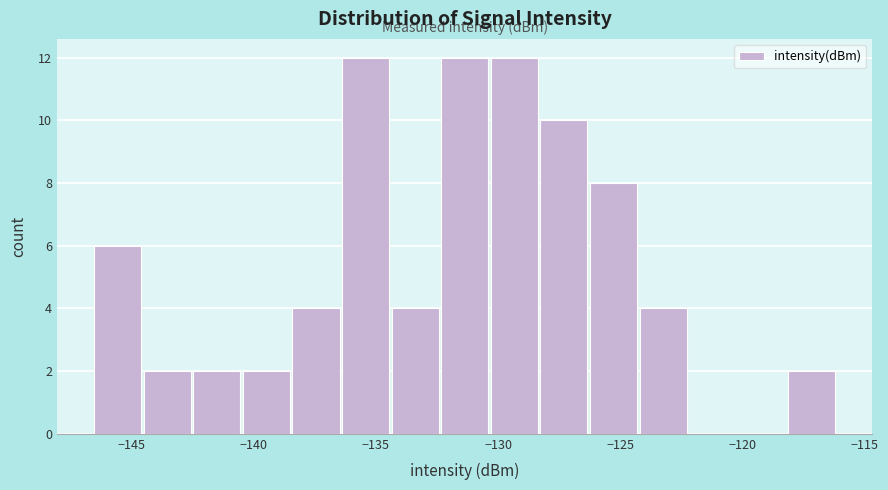

What is the height of the bar covering -128.5 to -126.0 on the x-axis? Neither the bar edges nor the heights are printed on the chart, so give them approximately, as read against the axes.

10